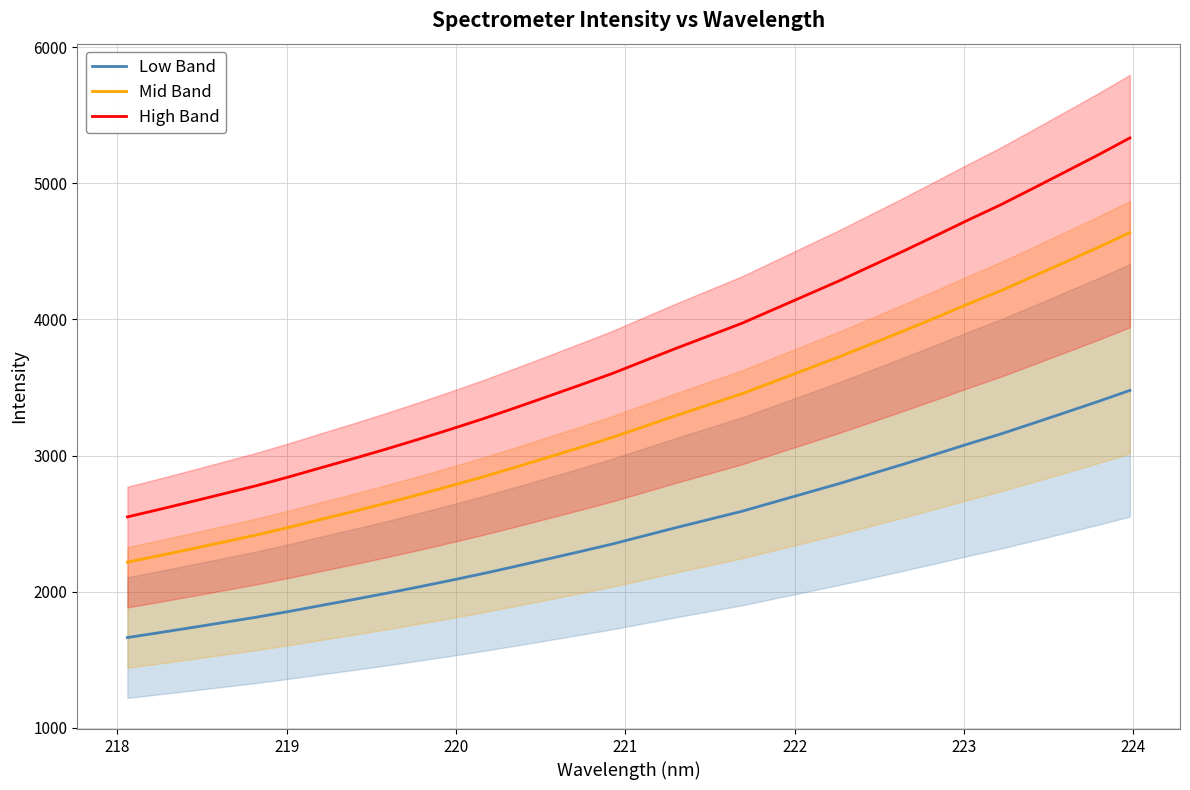

True or false: Low Band and Mid Band intersect in this chart.

False